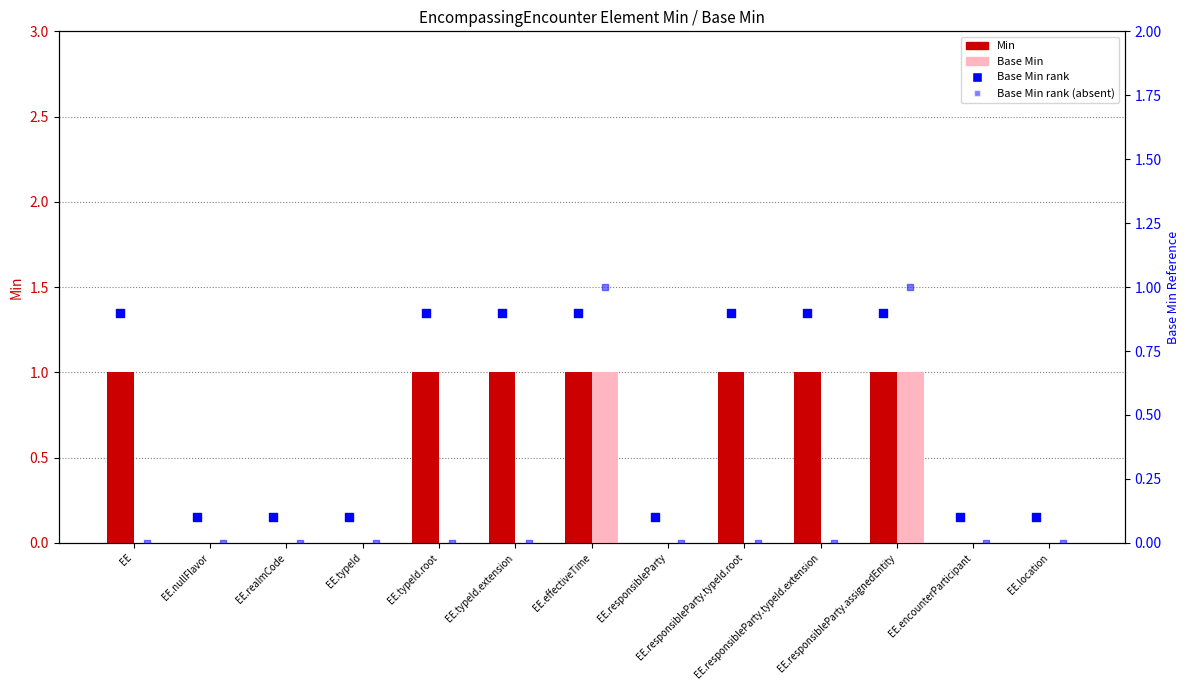

Which series reaches the maximum Y coordinate?

Min